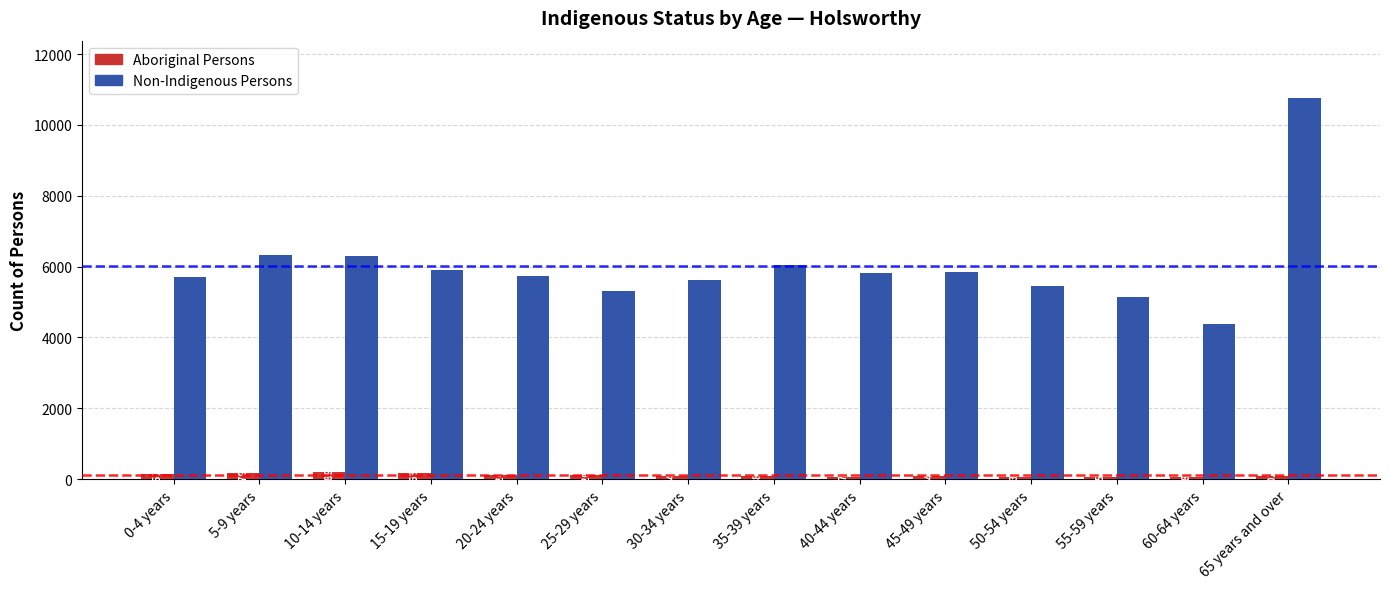

How many values in the Aboriginal Persons series are below 102?

7